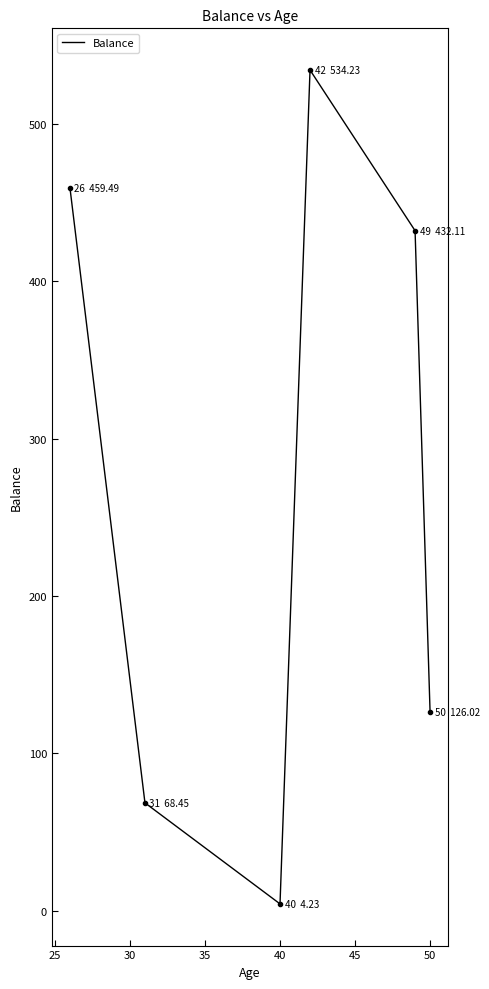

What is the greatest value displayed?

534.2